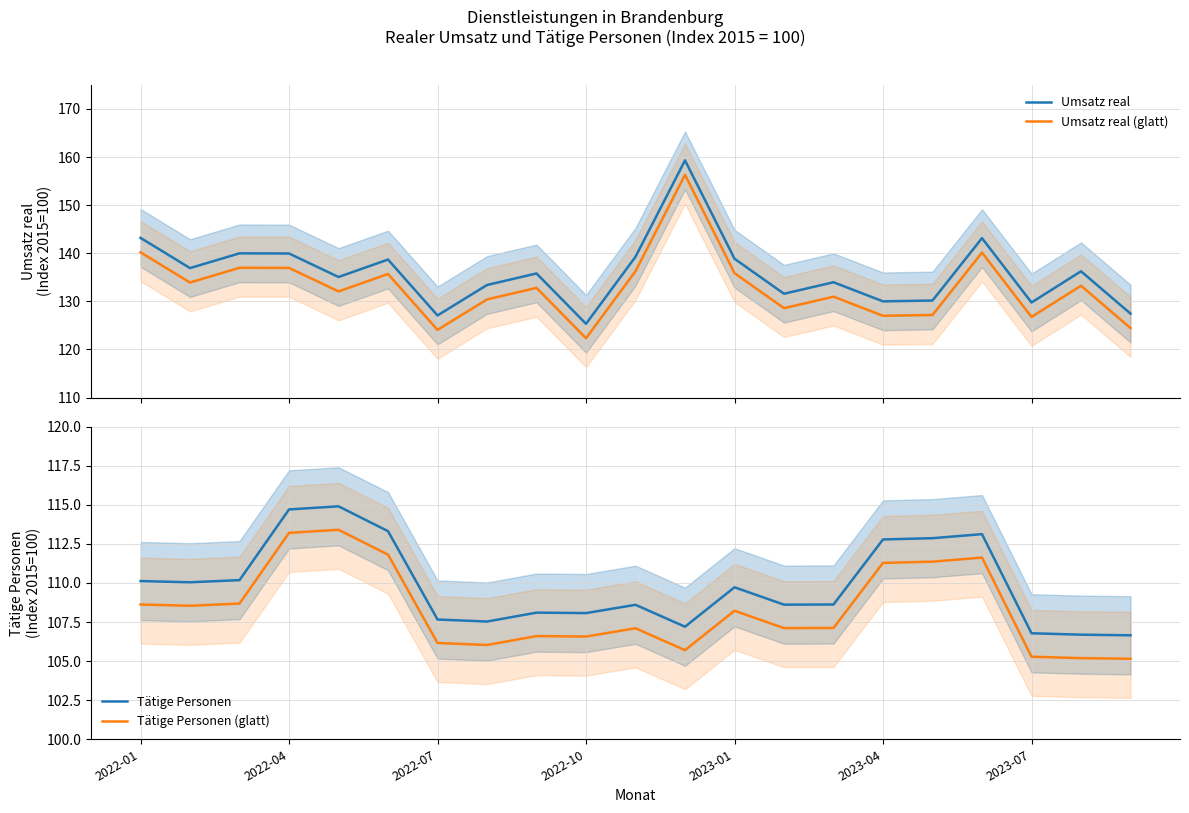

True or false: Umsatz real (glatt) and Umsatz real cross at least once.

False